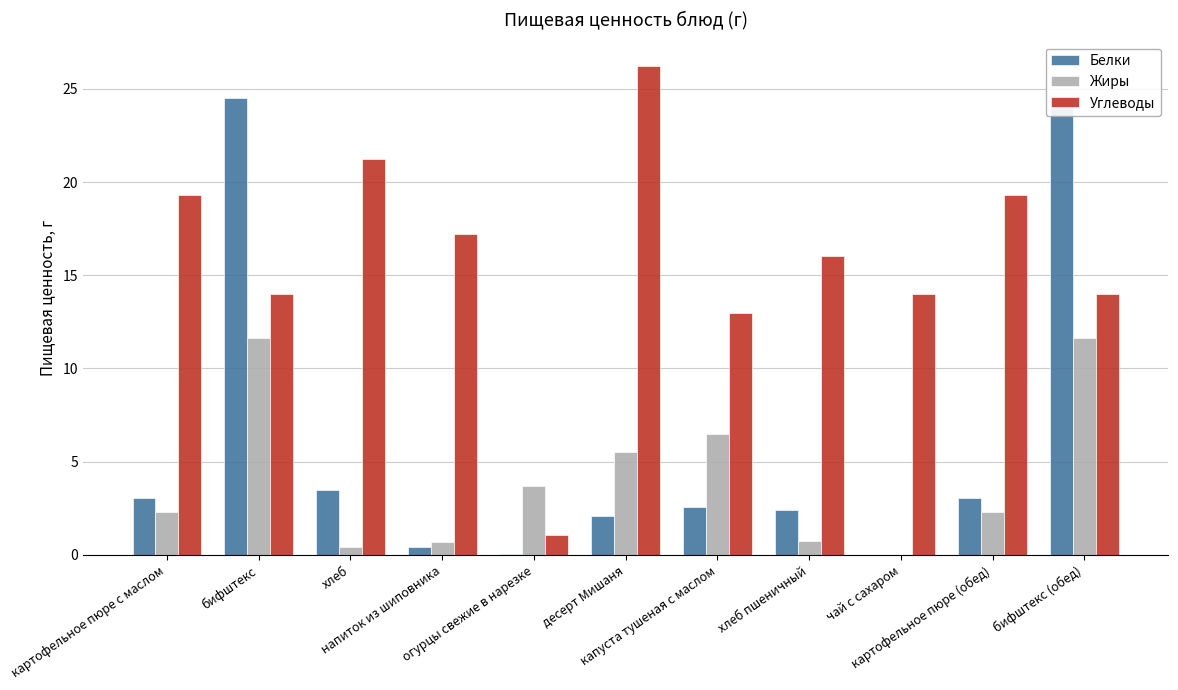

How many data points does each series have?

11